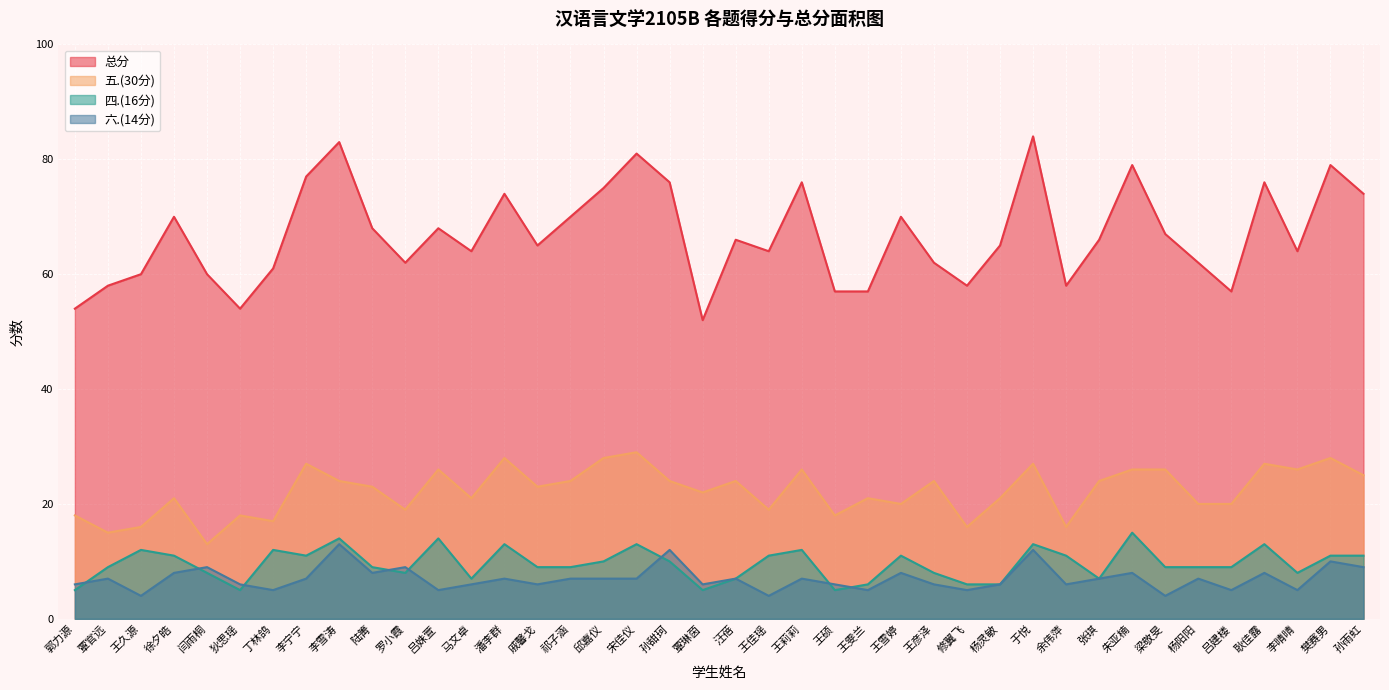

How many lines are shown in the chart?

4